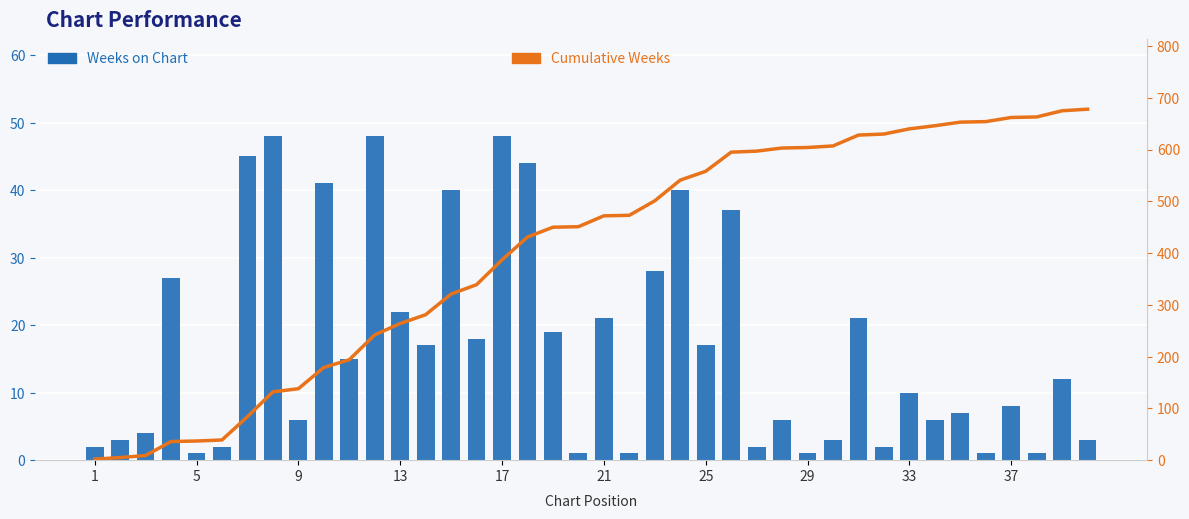

What is the maximum value shown in the chart?

678